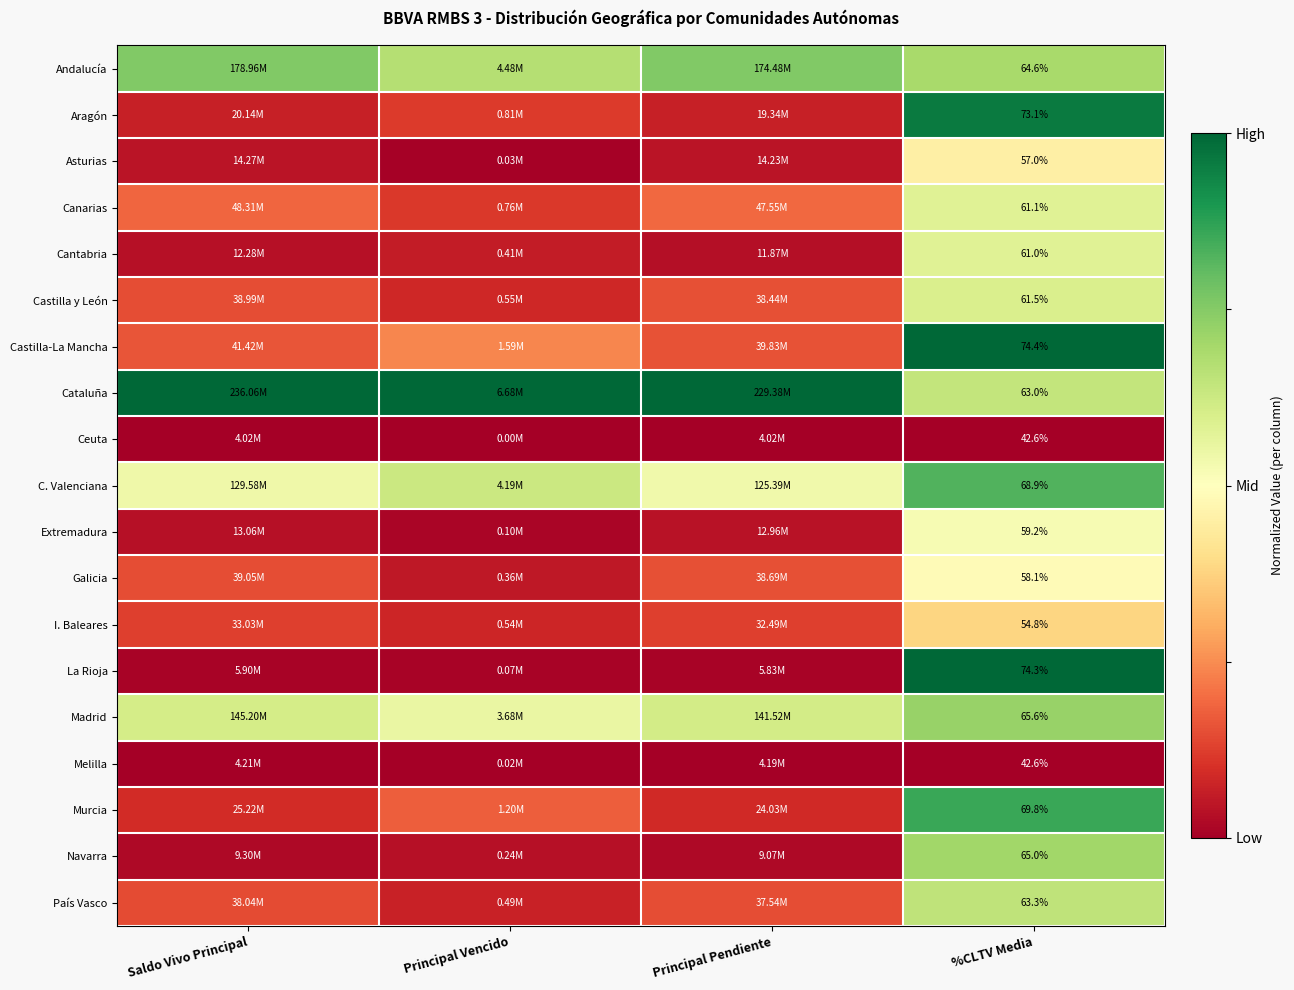

At how many categories does at least one series exceed 0?

4